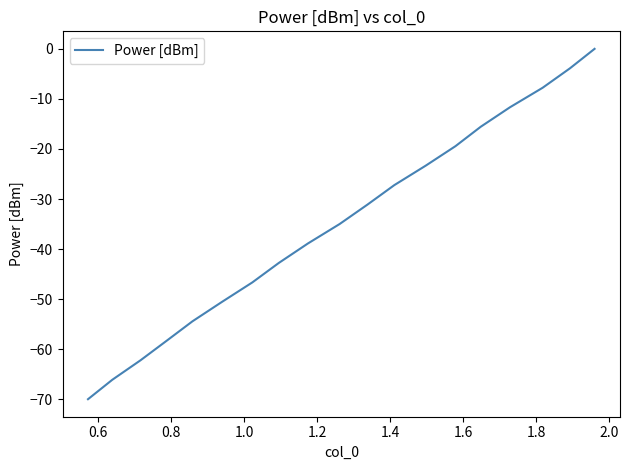

What is the minimum value shown in the chart?

-70.0